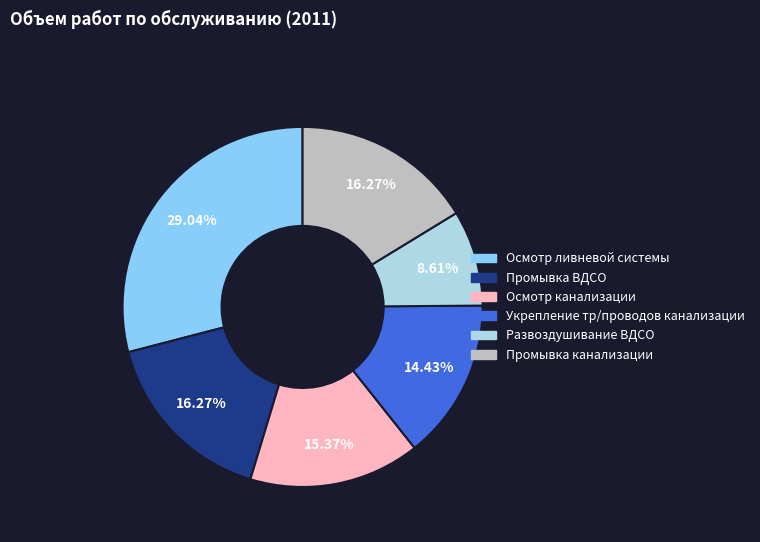

Is Осмотр канализации the majority of the pie?

No